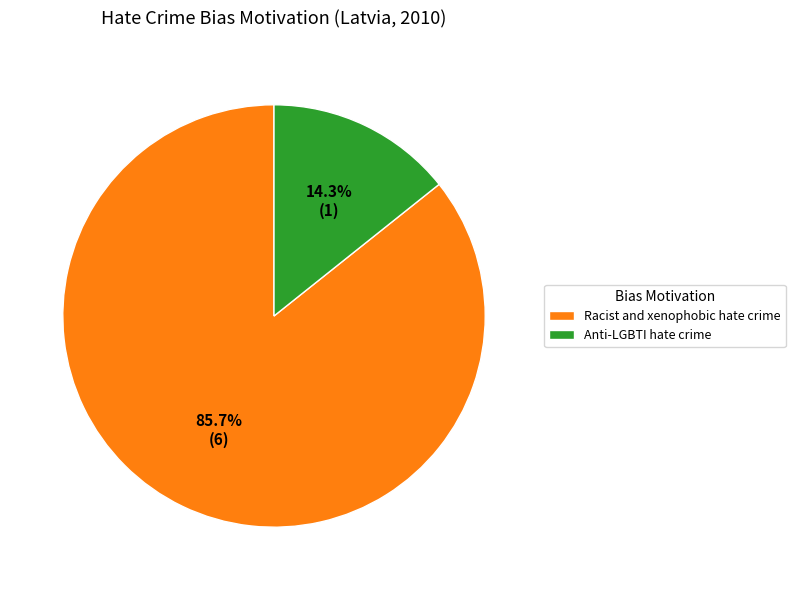

To the nearest percent, what is the average slice percentage?

50%